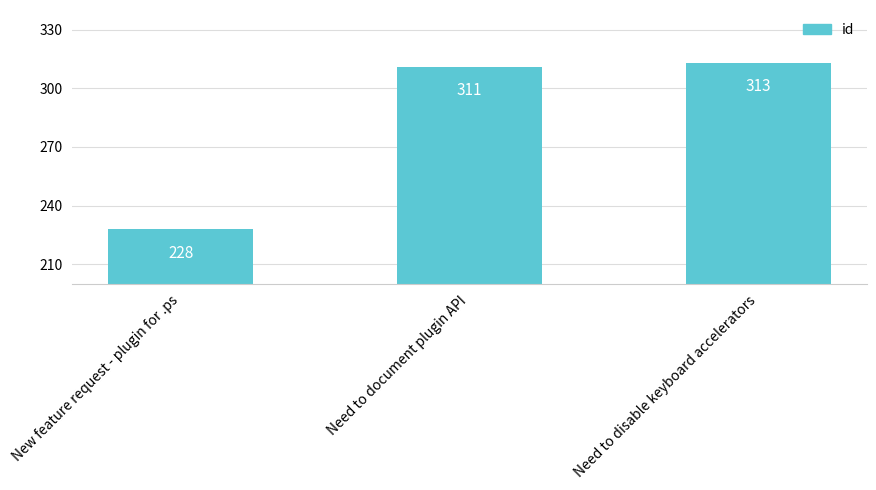

How many series are shown in this chart?

1